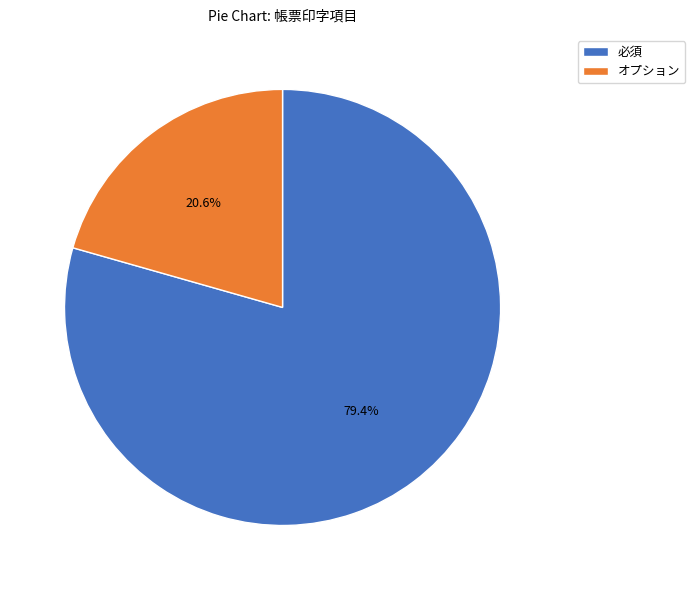

Combined, what portion of the pie is 必須 and オプション?

100.0%